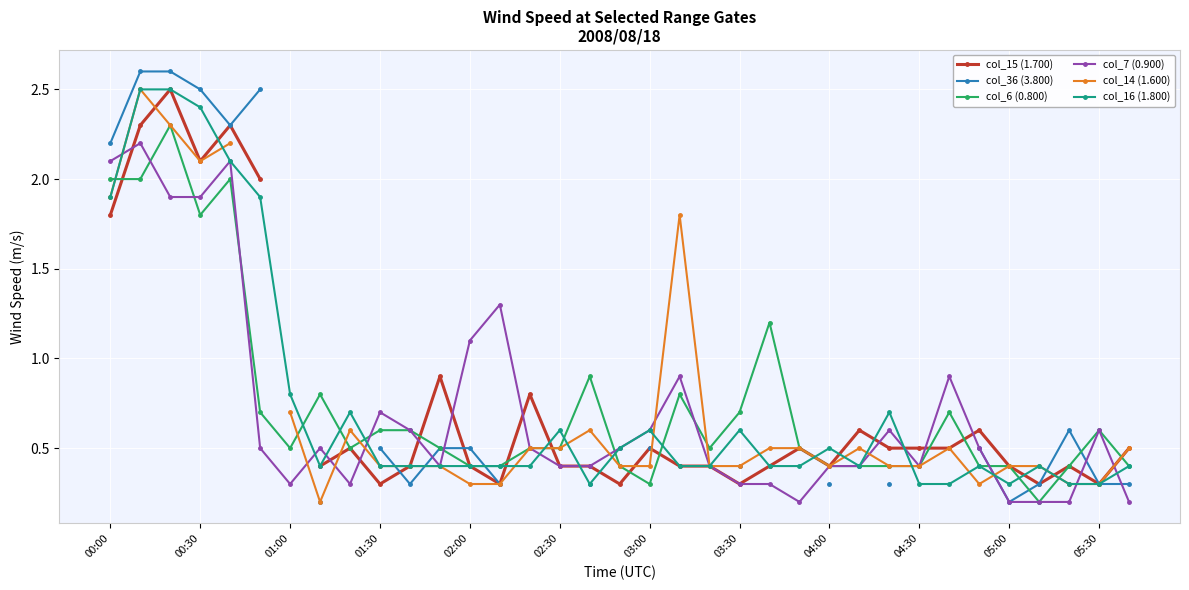

How many values in the col_36 (3.800) series are below 2?

17